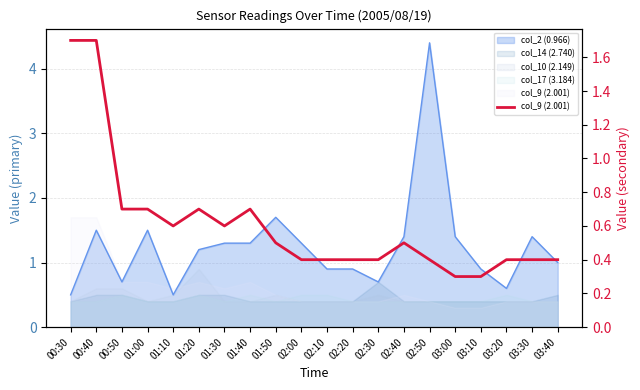

Is it true that the value at 01:10 is 0.3?

False